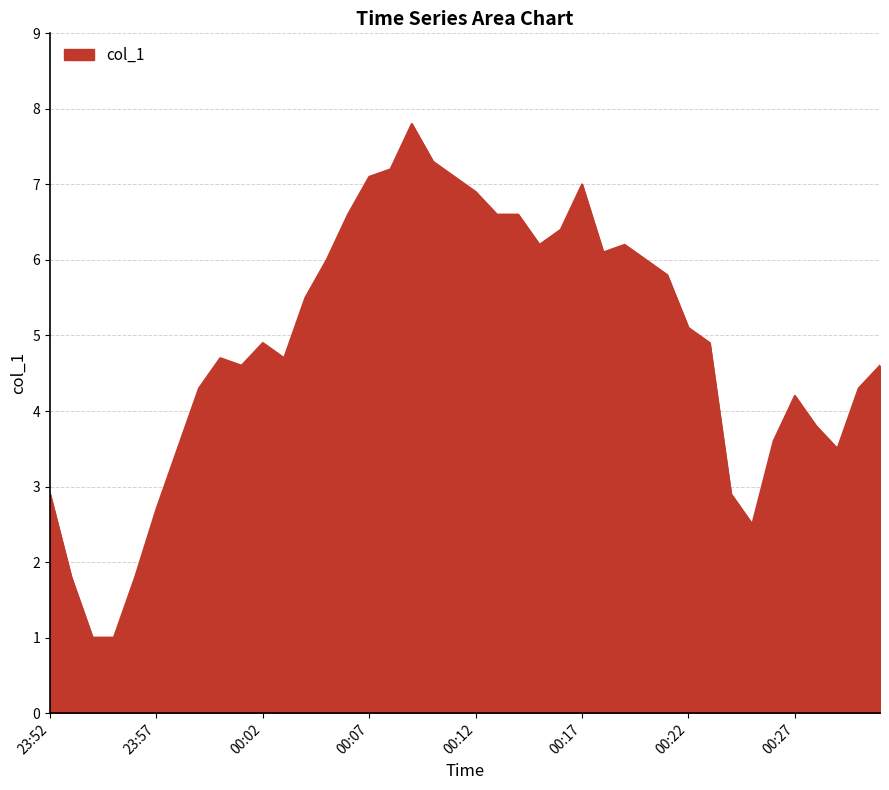

What is the difference between the maximum and minimum values?

6.8